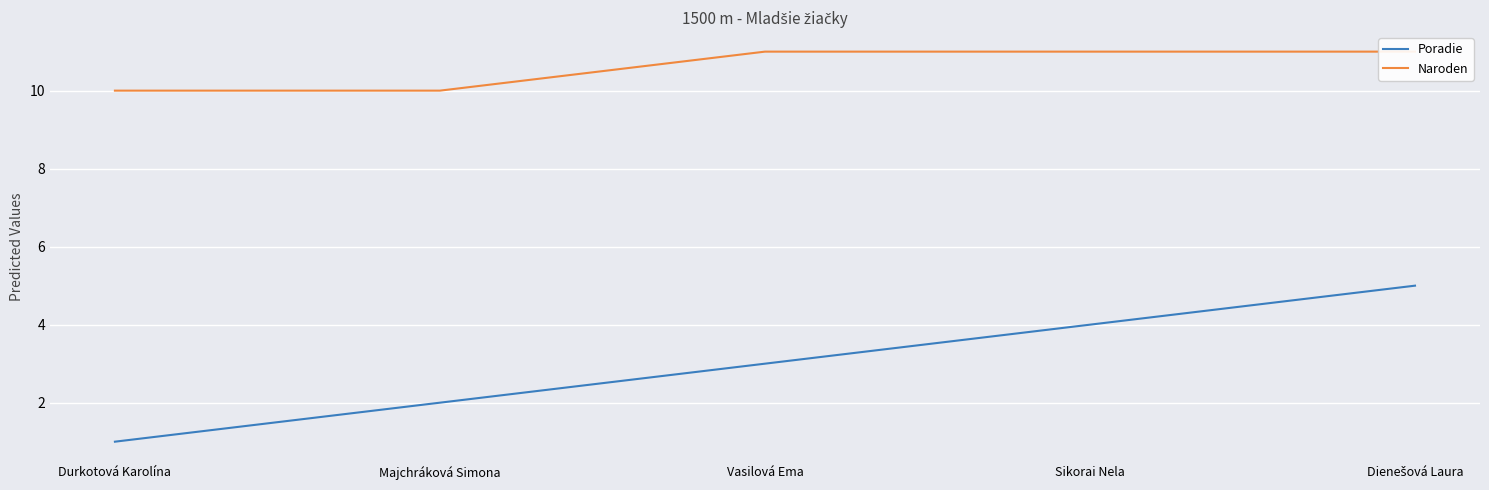

Does the chart display data point markers on the line(s)?

No